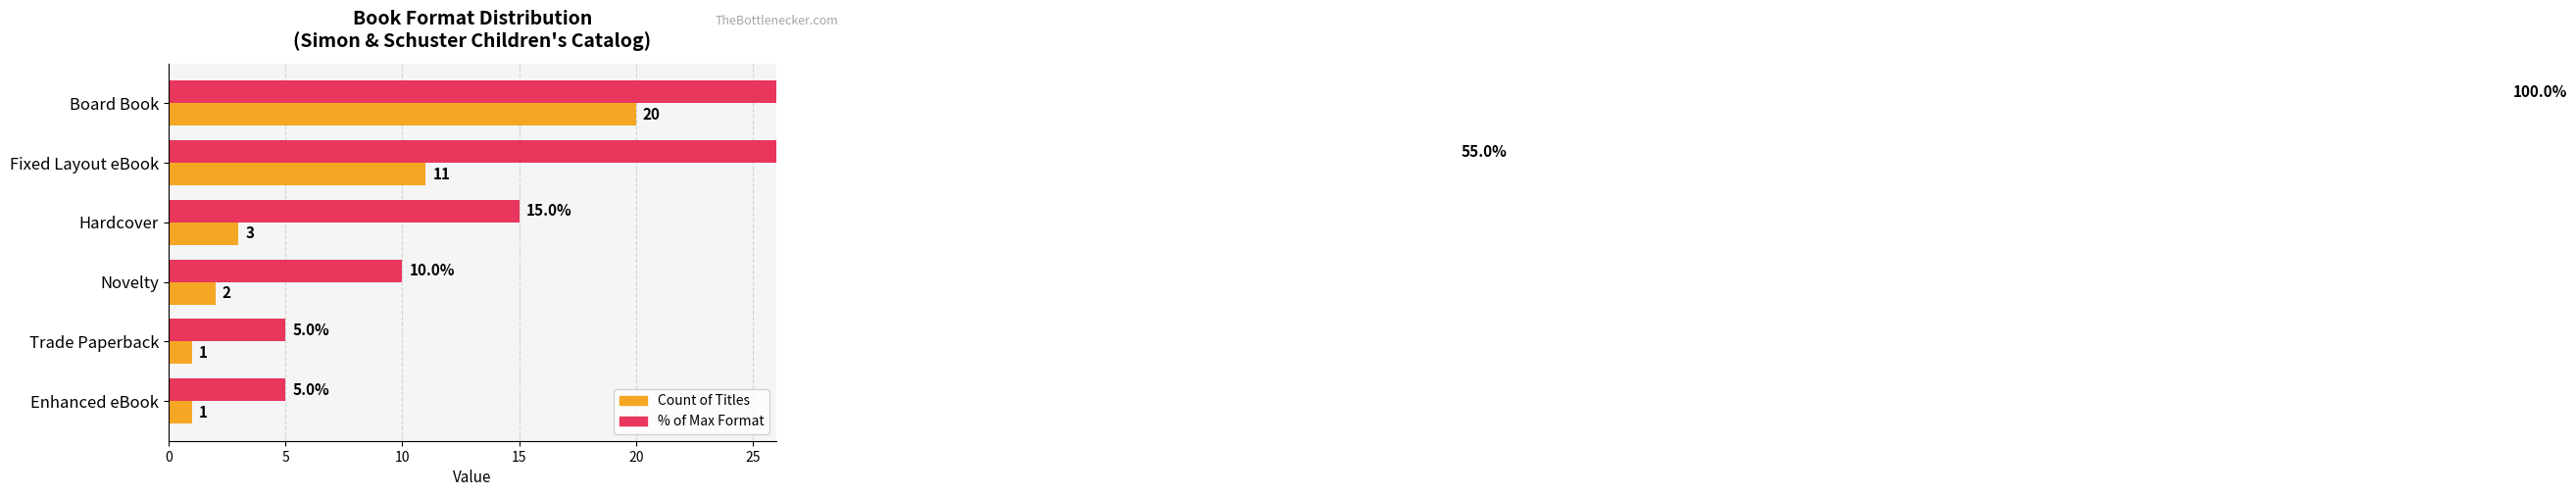

What is the greatest value displayed?

100.0